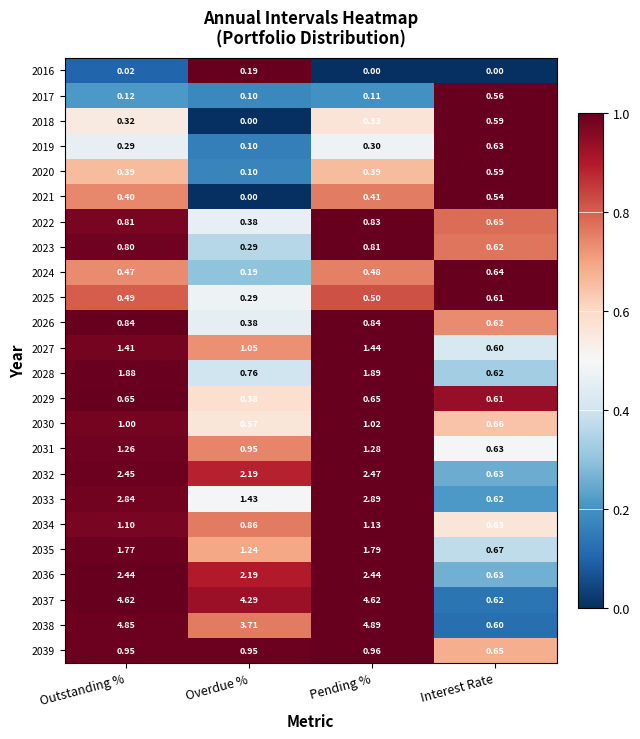

At how many categories does at least one series exceed 0?

4